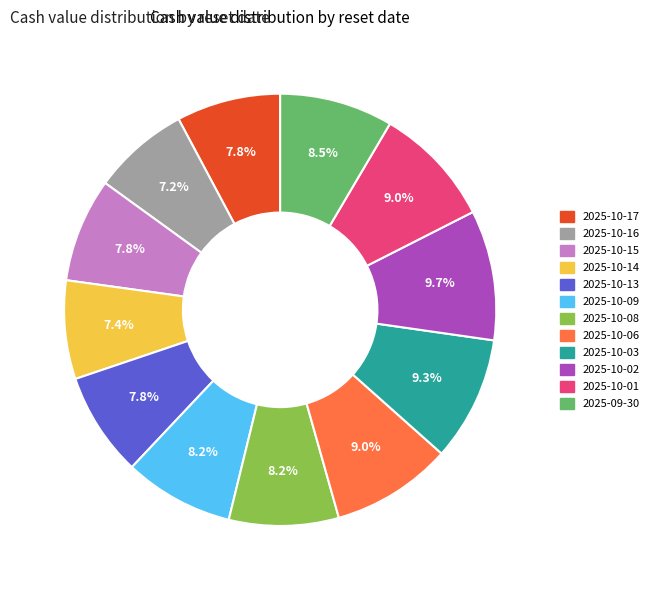

True or false: 2025-10-08 accounts for 1% of the total.

False